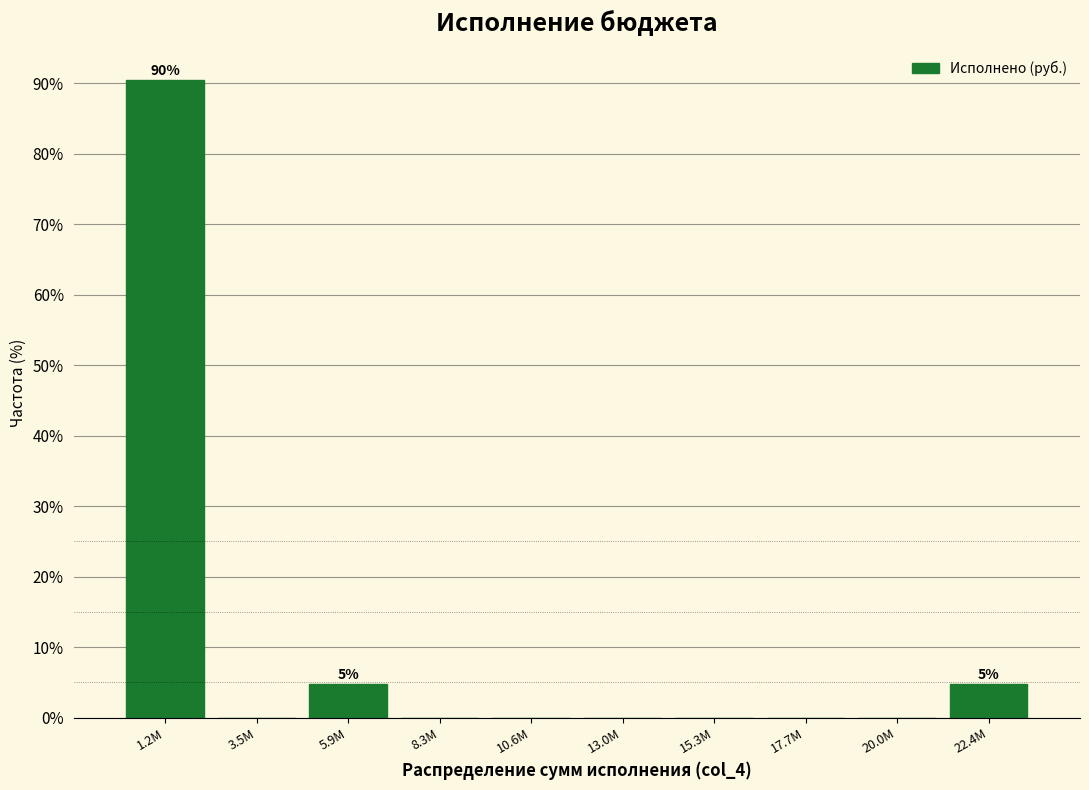

Reading left to right, list all the values displayed in this chart.

1.2M=90.5	3.5M=0.0	5.9M=4.8	8.3M=0.0	10.6M=0.0	13.0M=0.0	15.3M=0.0	17.7M=0.0	20.0M=0.0	22.4M=4.8